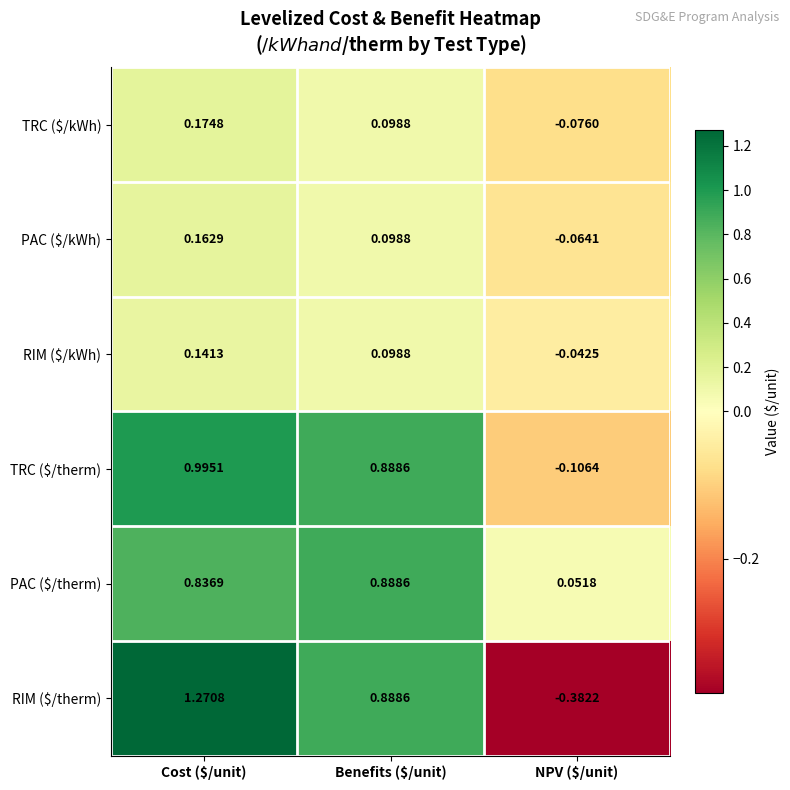

Which series has the widest spread of values?

RIM ($/therm)